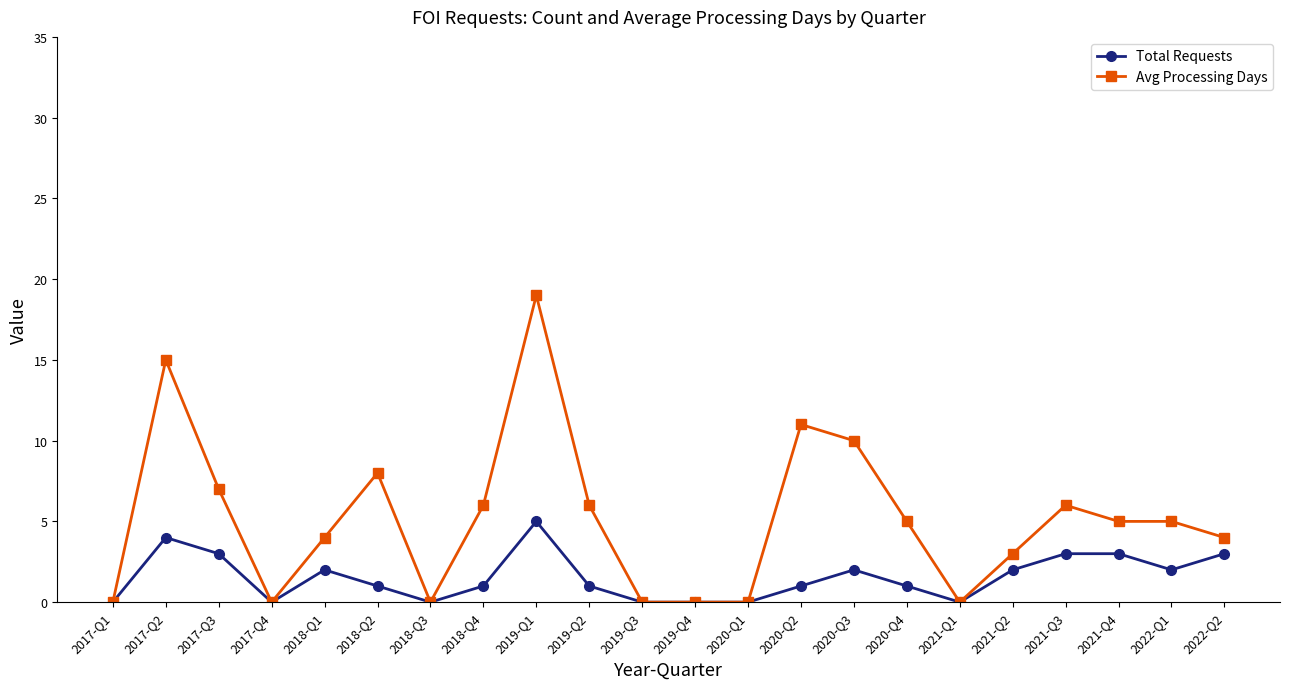

What is the sum of all Total Requests values?

34